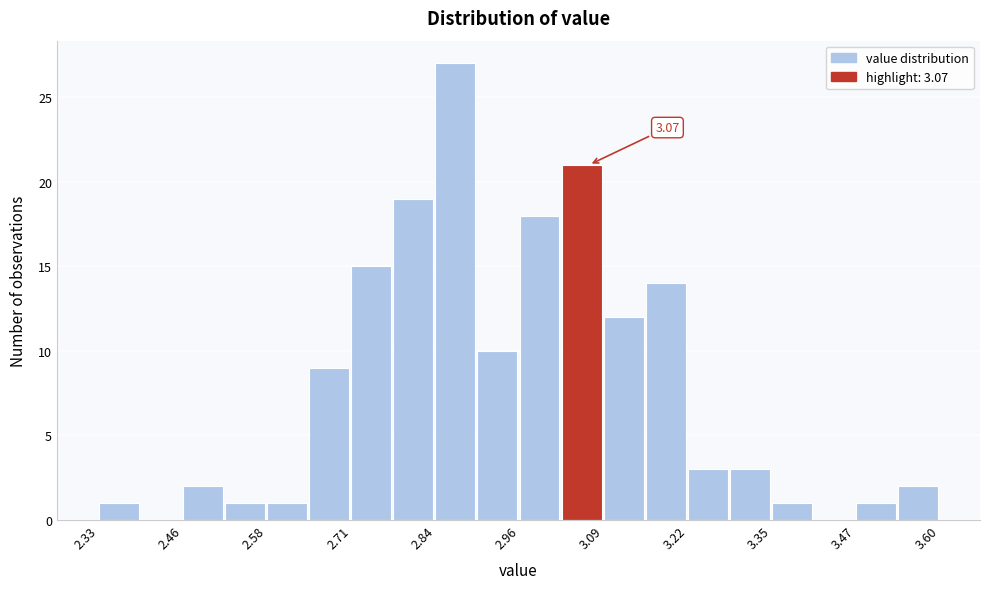

Around what value on the x-axis is the tallest bar? Give the approximate position of its centre, as read against the axis.

2.86